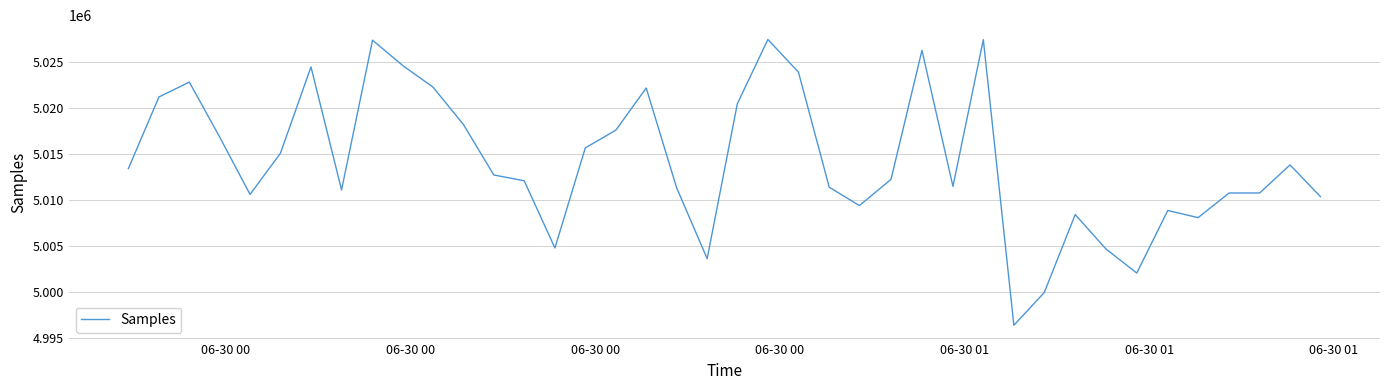

What is the maximum value shown in the chart?

5027474